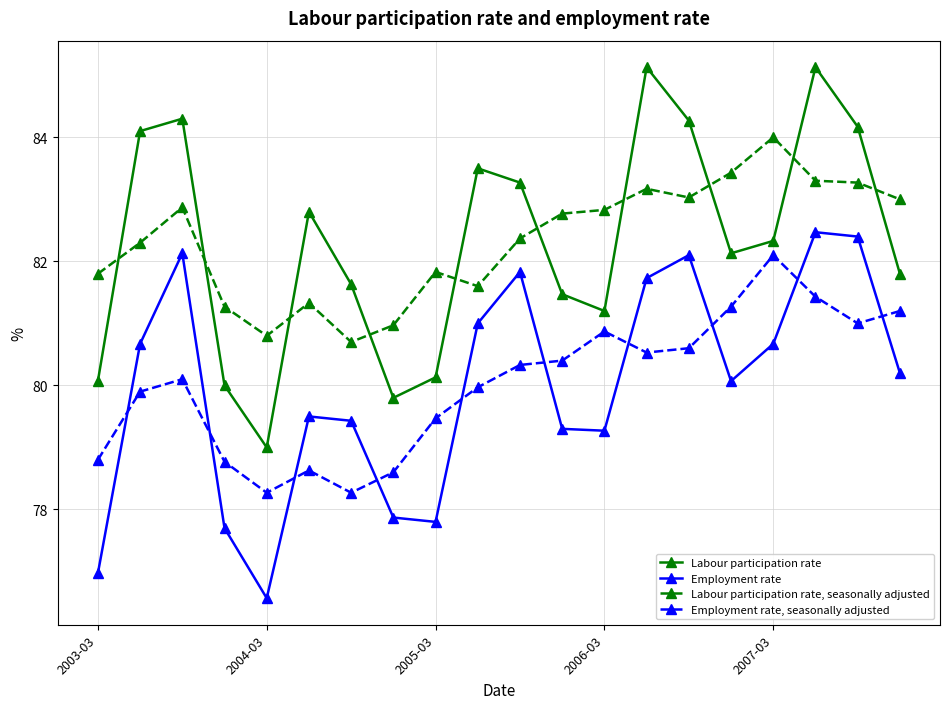

Count the number of data series in this chart.

4